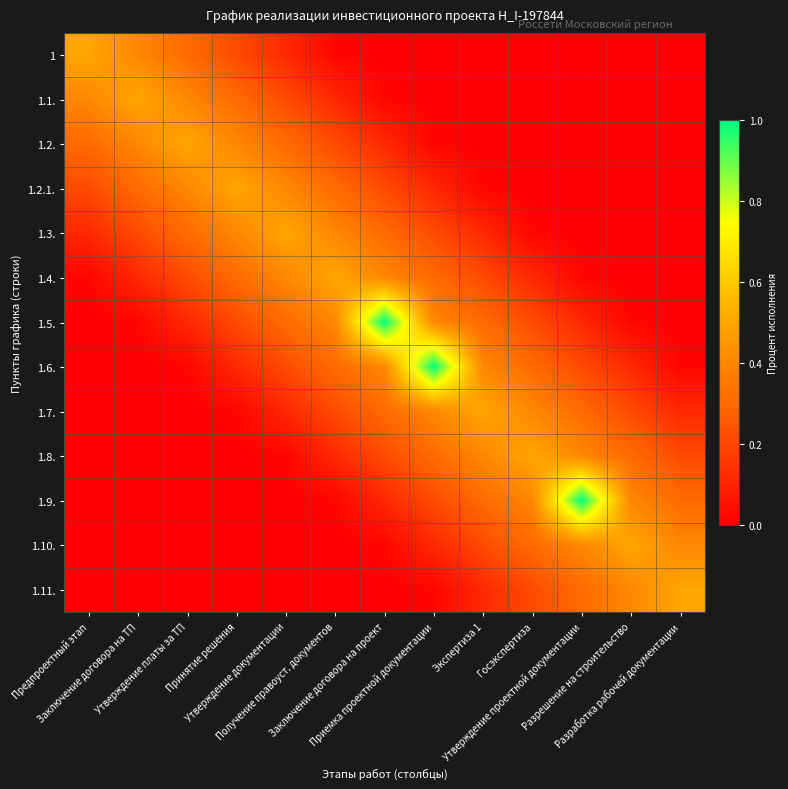

Which series has the largest total across all categories?

1.5.